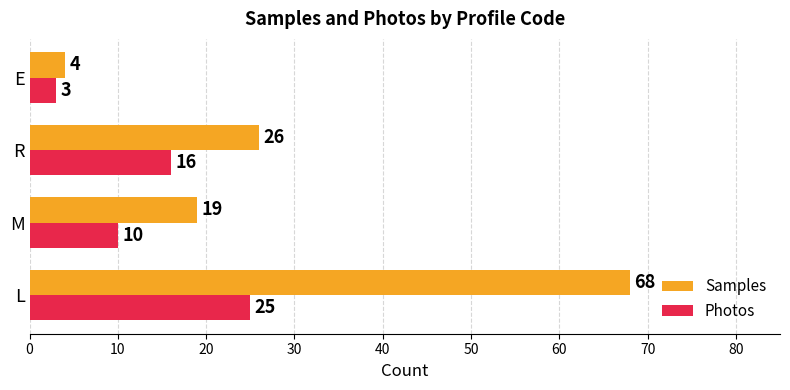

What is the sum of all Samples values?

117